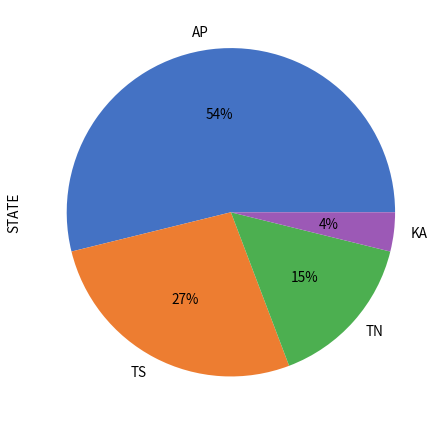

Does TS account for over 50% of the chart?

No